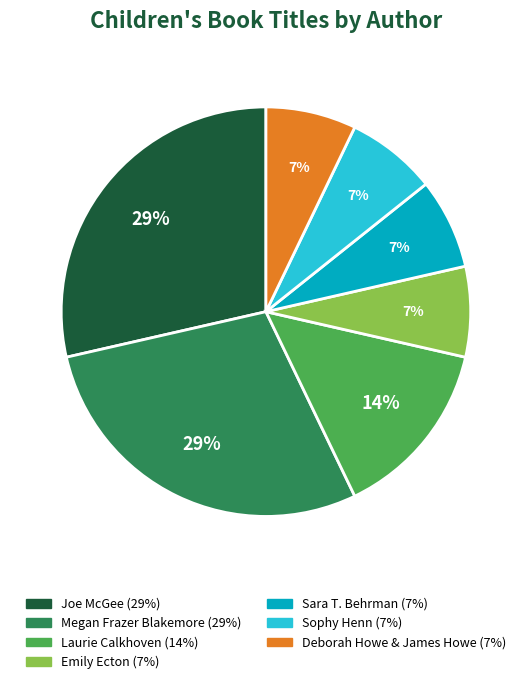

To the nearest percent, what is the average slice percentage?

14%